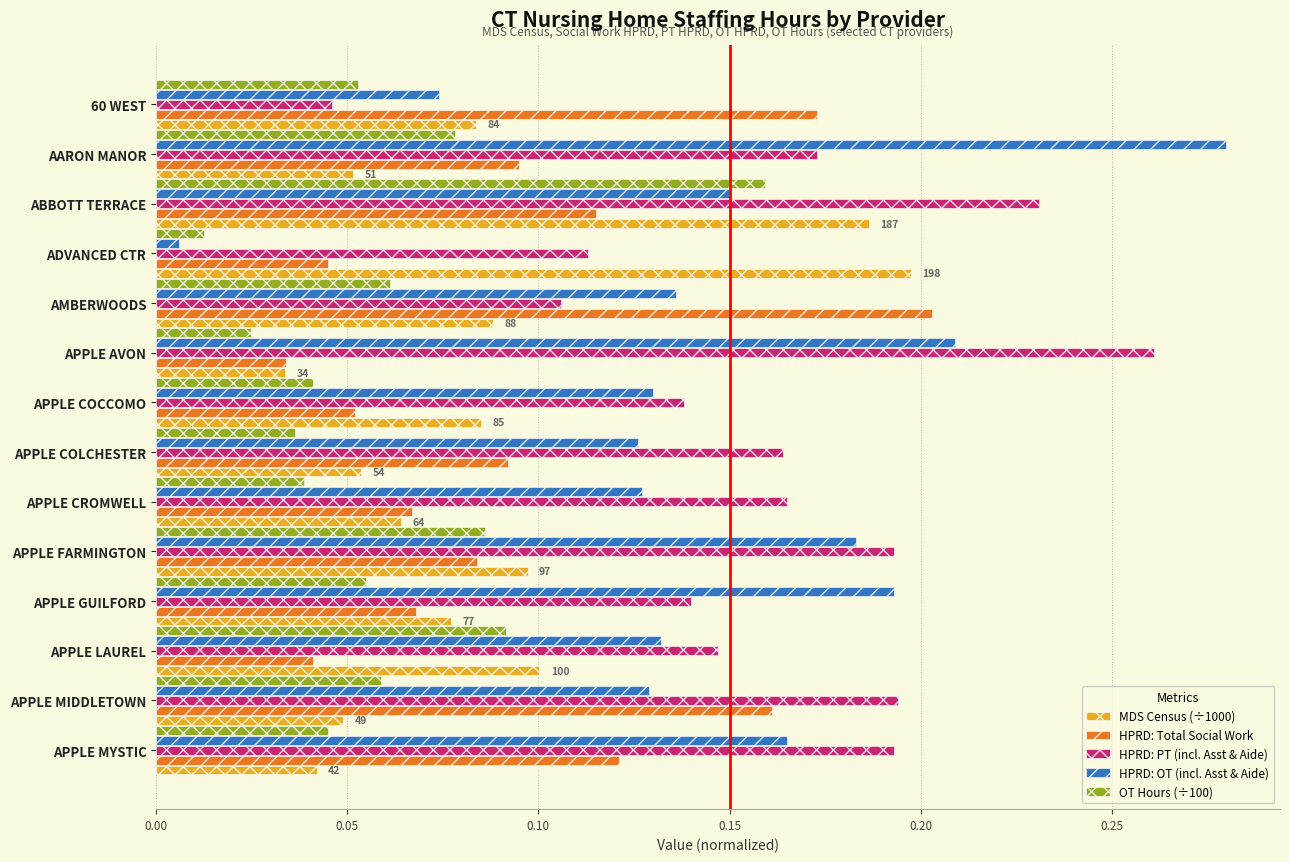

Count the HPRD: Total Social Work values in the range 0 to 1.

14